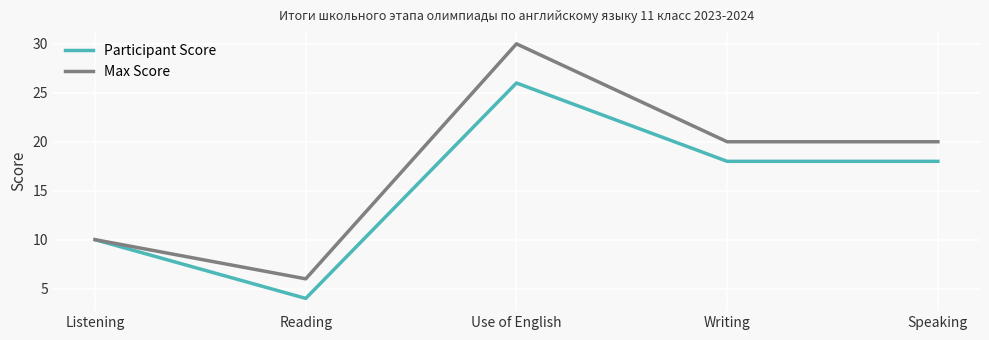

What position from the left is Reading?

2